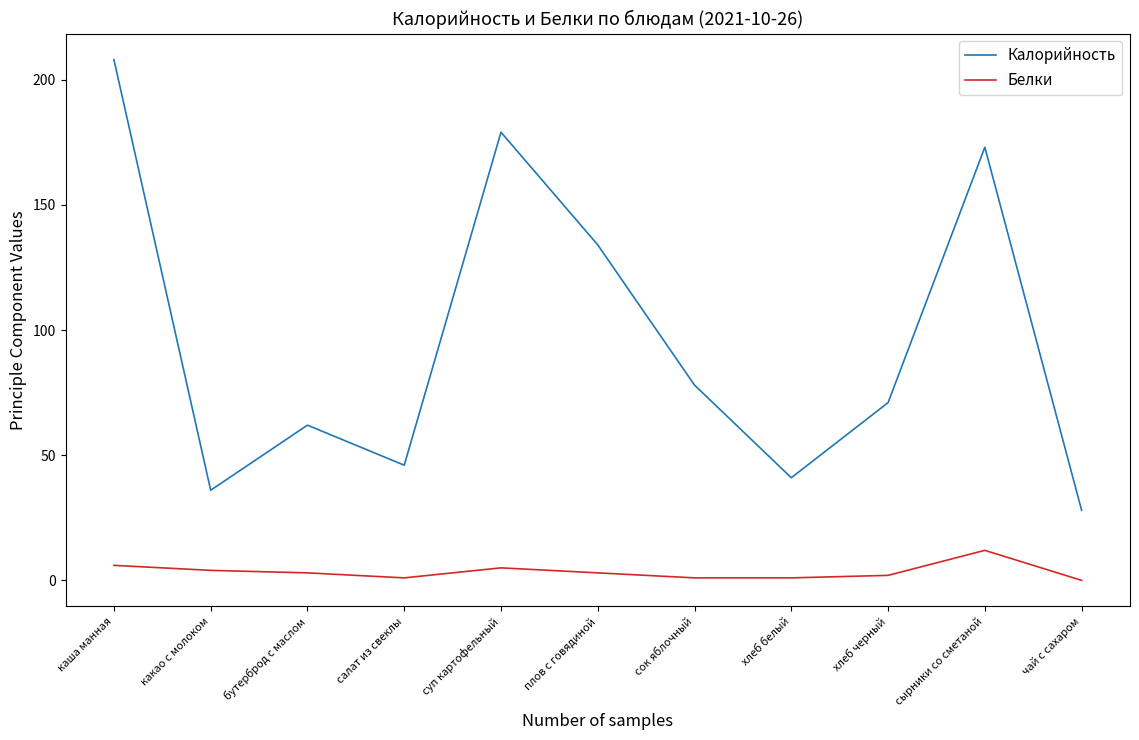

True or false: Белки and Калорийность cross at least once.

False